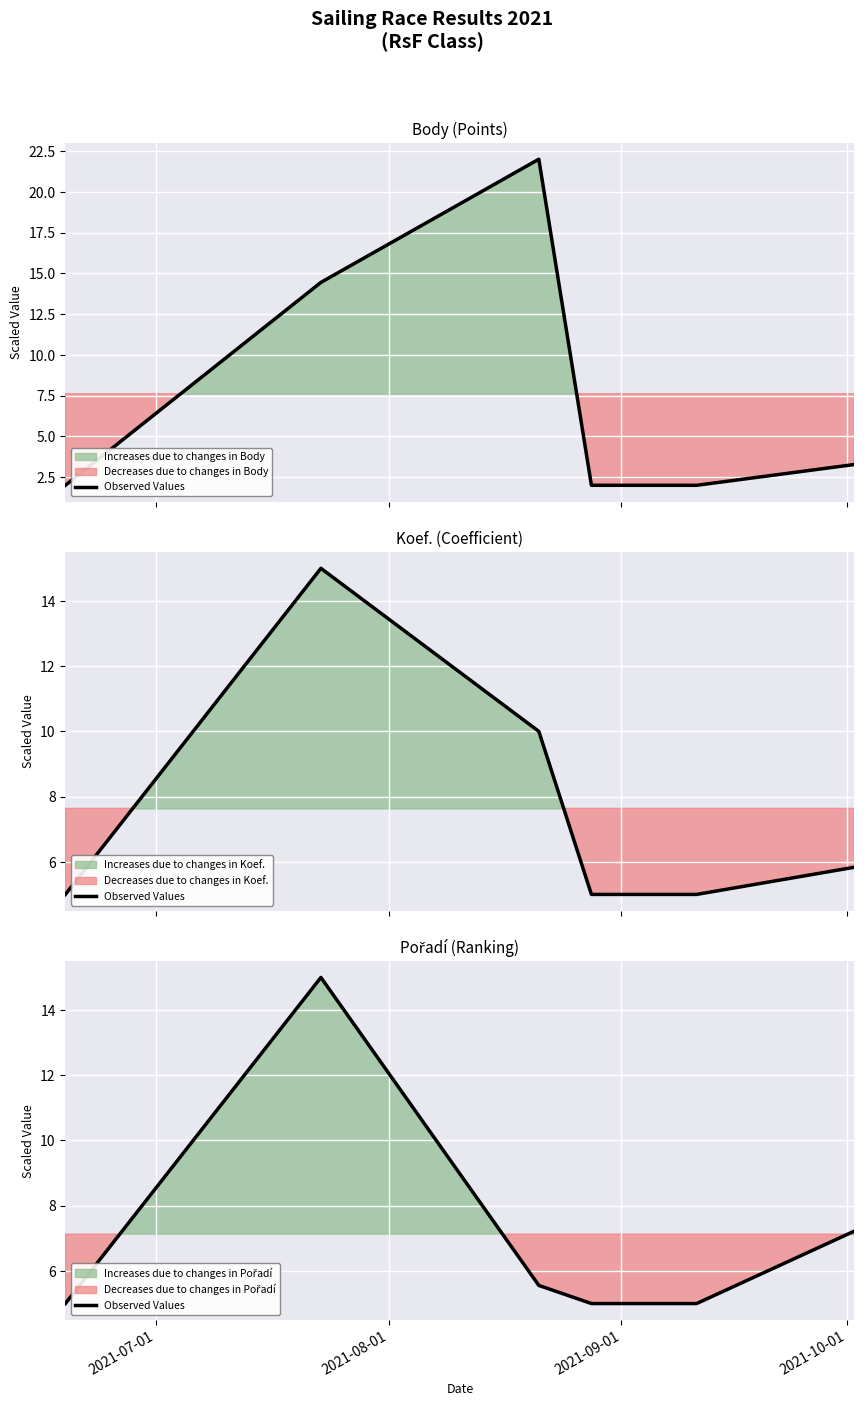

The chart shows a value of 11.6 at 5. True or false?

False